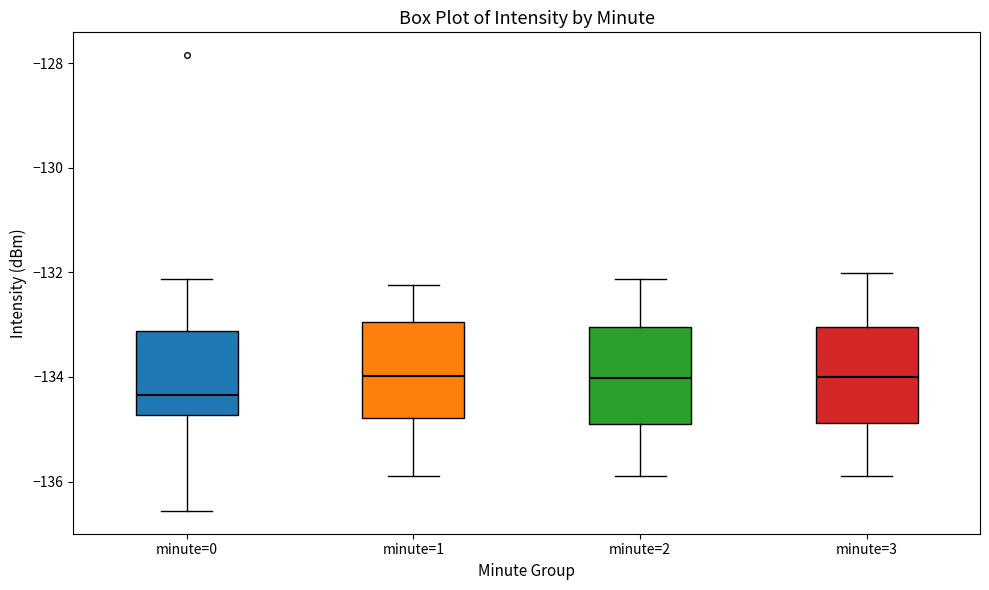

Reading left to right, transcribe this box plot: for each box, give where its median line is, the range the box spans, and where its two whiskers end, as read against the y-axis. The values are not printed on the chart, so give them approximately, as read against the axis.

minute=0: median -134.4, box -134.8 to -133.2, whiskers -136.6 to -132.2
minute=1: median -134.0, box -134.8 to -133.0, whiskers -135.8 to -132.2
minute=2: median -134.0, box -134.8 to -133.0, whiskers -136.0 to -132.2
minute=3: median -134.0, box -134.8 to -133.0, whiskers -136.0 to -132.0